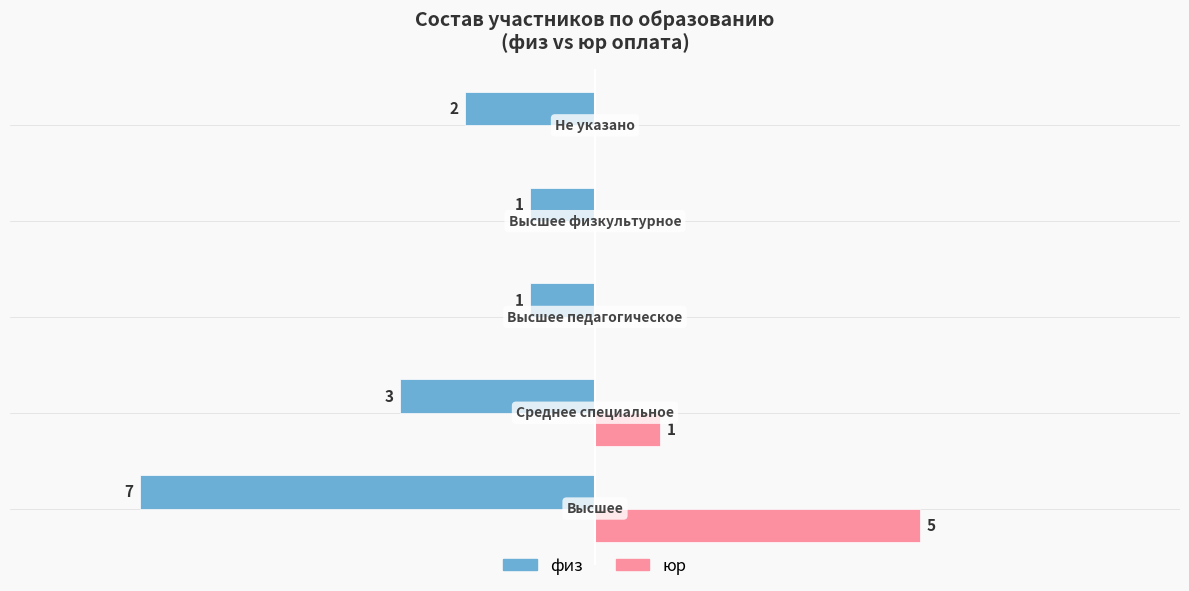

What are all the series names shown in the legend?

физ, юр